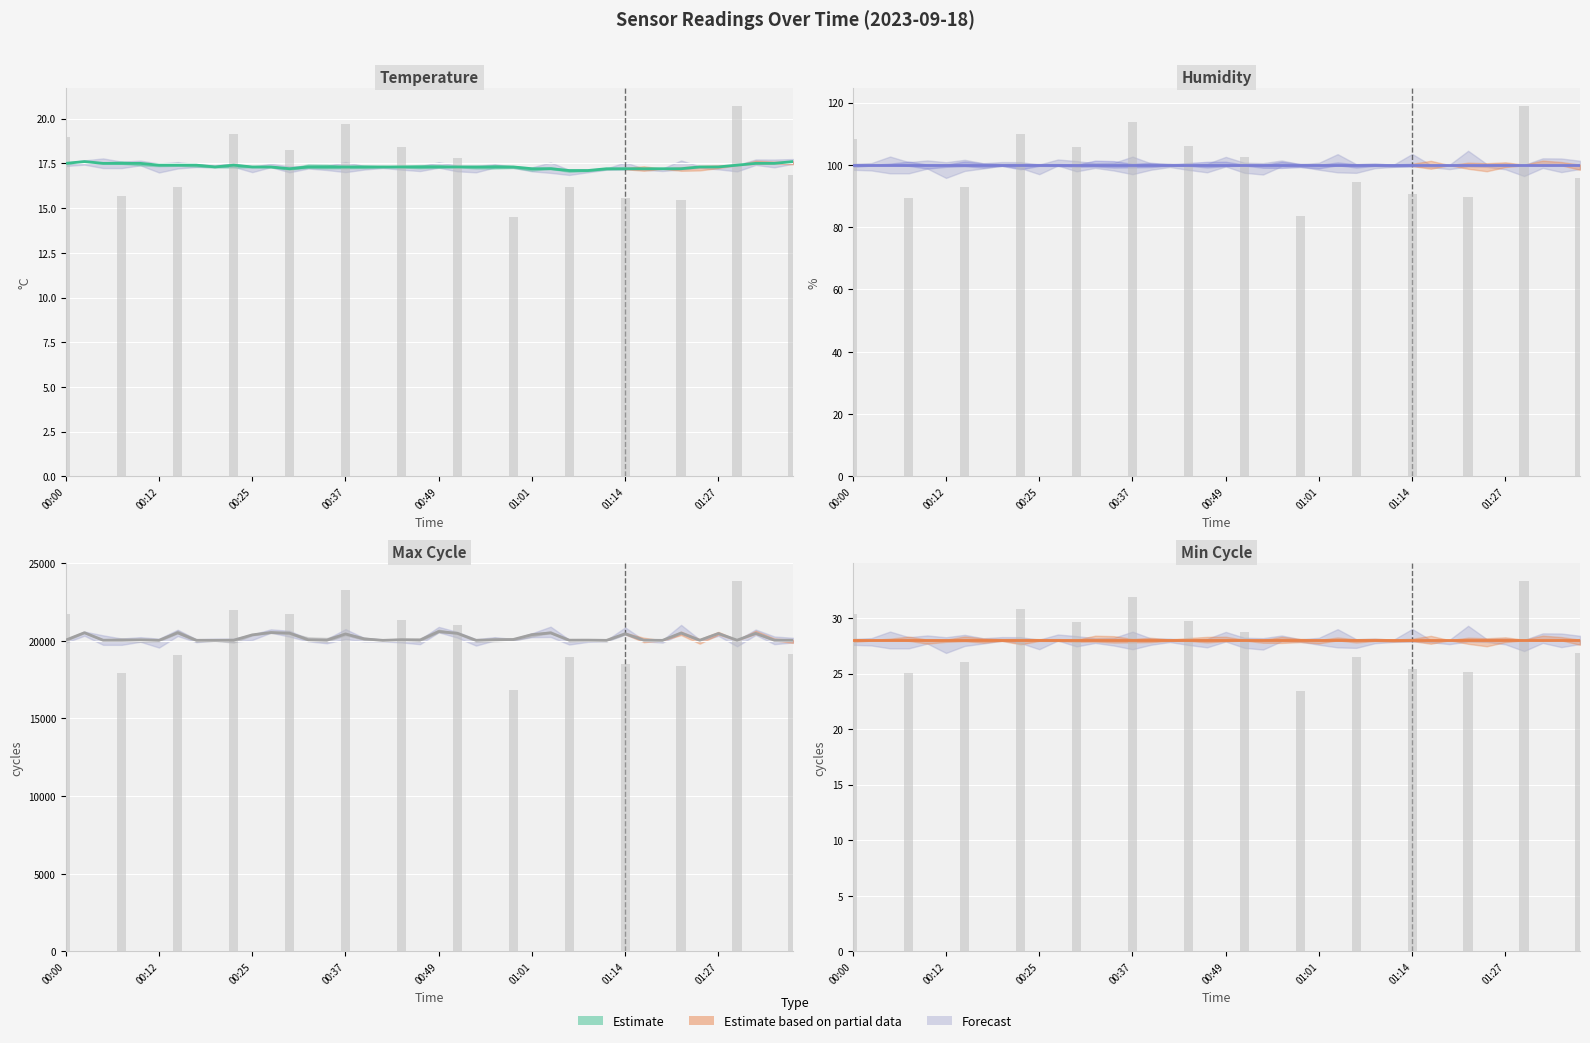

What is the minimum value shown in the chart?

17.1